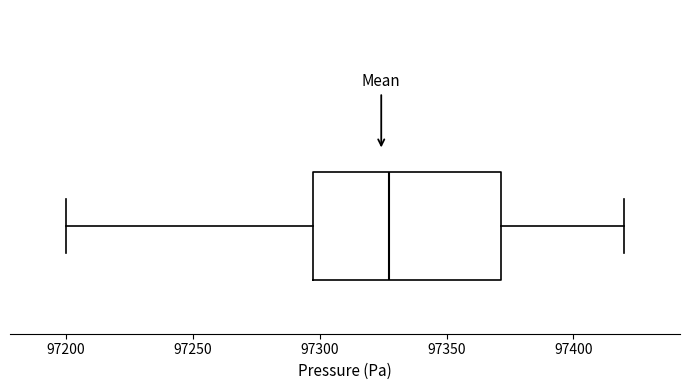

Transcribe this box plot: give where the median line is, the range the box spans, and where the two whiskers end, as read against the x-axis. The values are not printed on the chart, so give them approximately, as read against the axis.

median 97325, box 97295 to 97370, whiskers 97200 to 97420